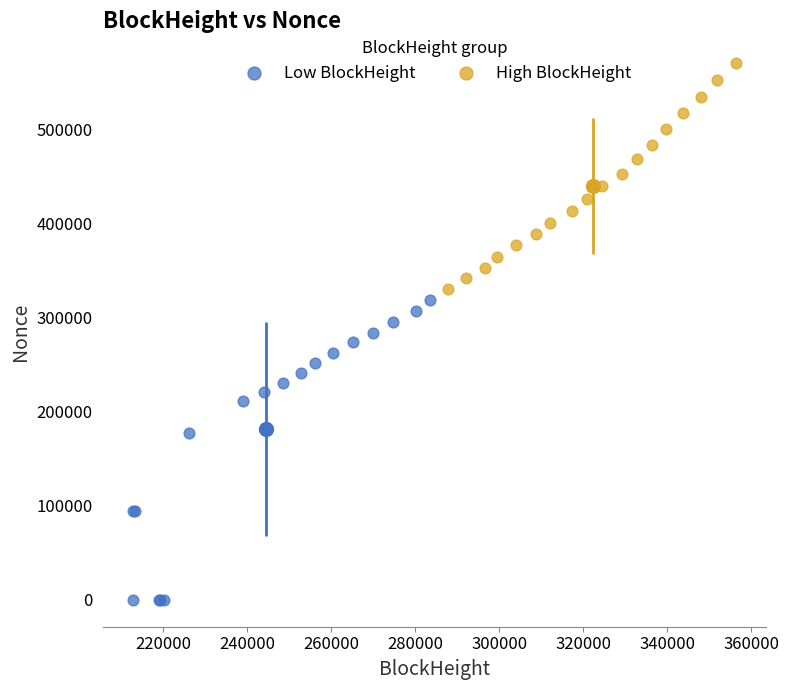

Which series has the largest Y range (max minus min)?

Low BlockHeight